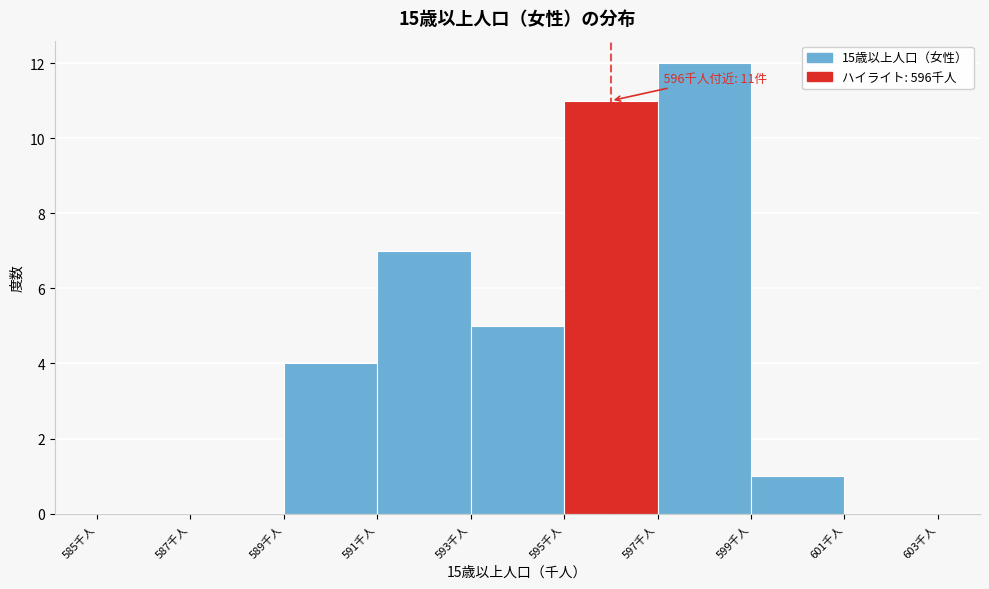

Which range on the x-axis has the tallest bar?

597 to 599